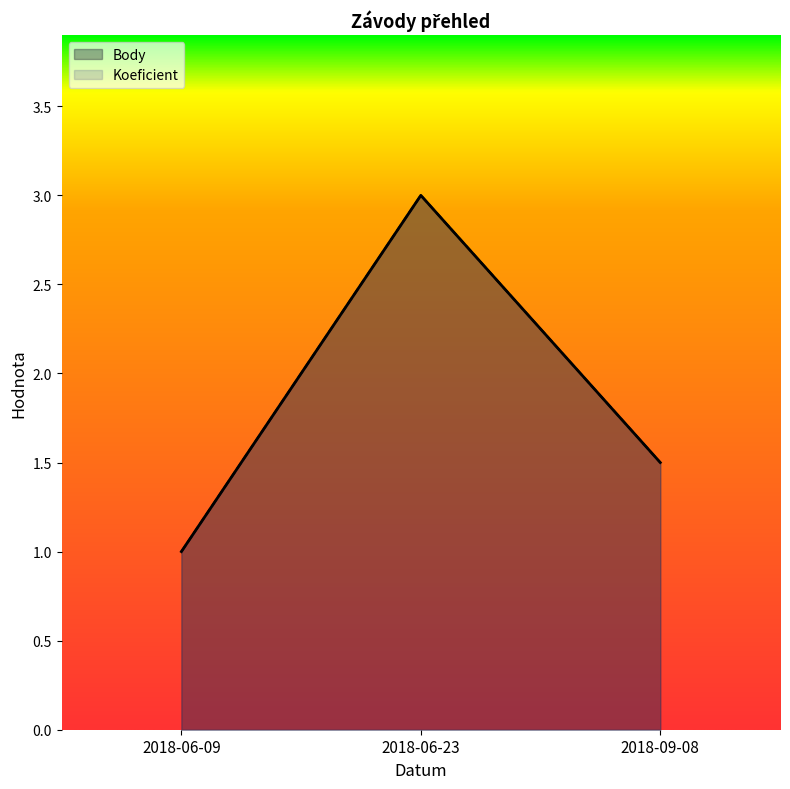

How many values in the Body series exceed 1?

2